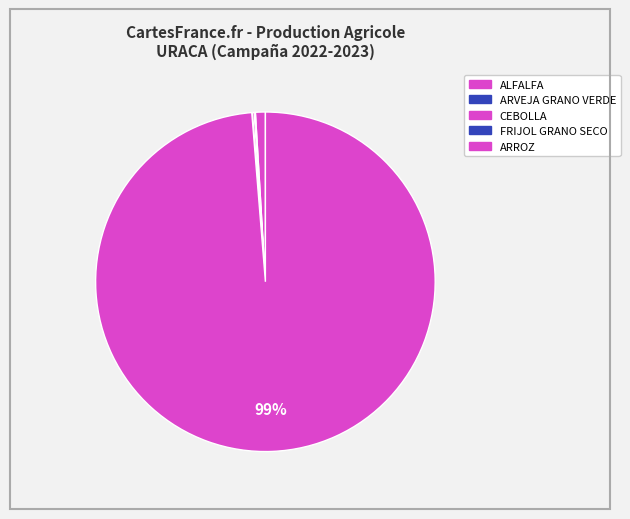

What is the smallest slice in the pie chart?

FRIJOL GRANO SECO